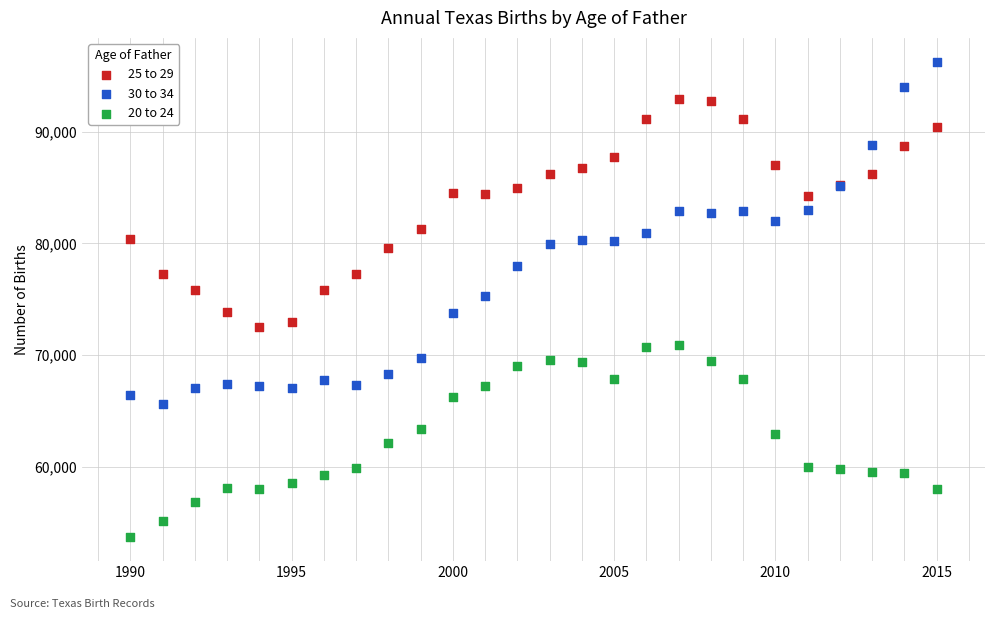

Which series contains the highest Y value?

30 to 34